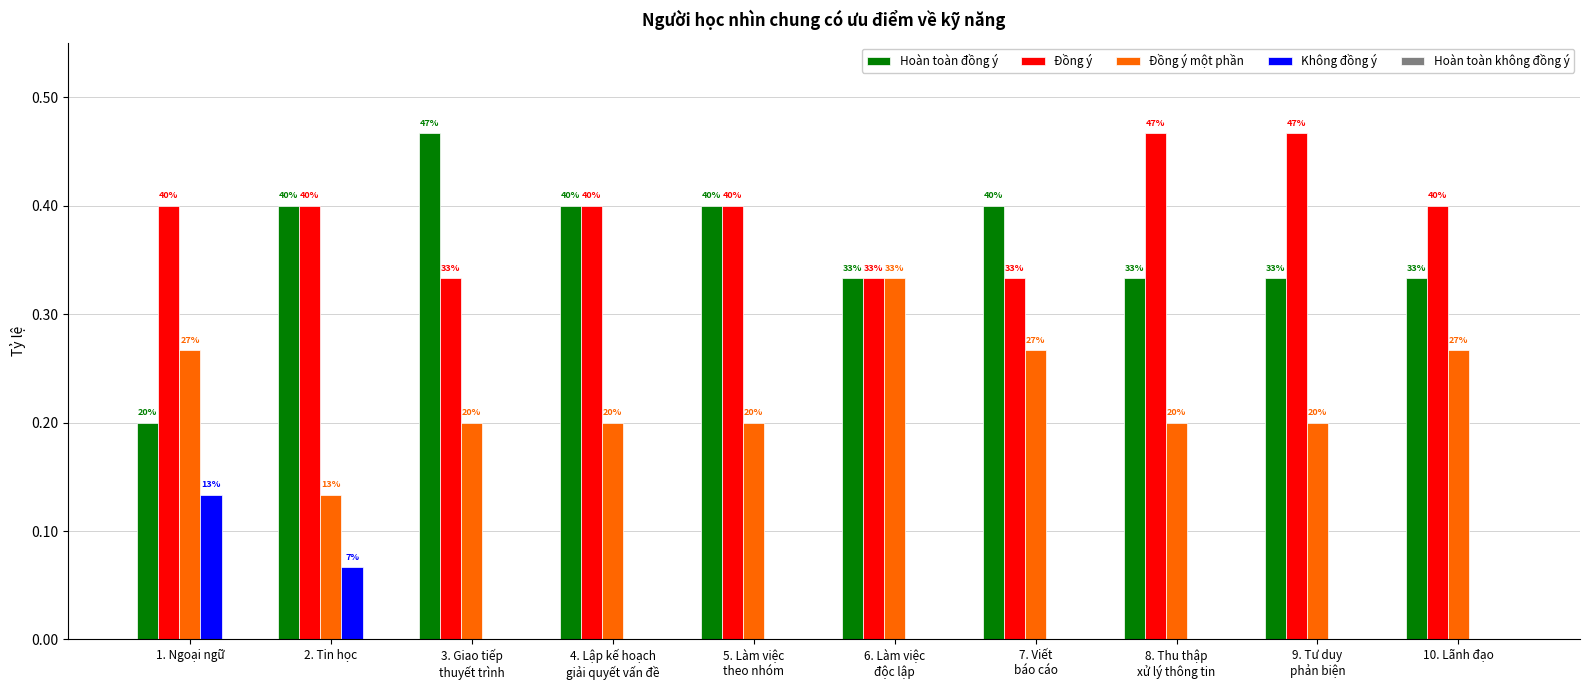

At which category does the chart reach its minimum across all series?

3. Giao tiếp
thuyết trình